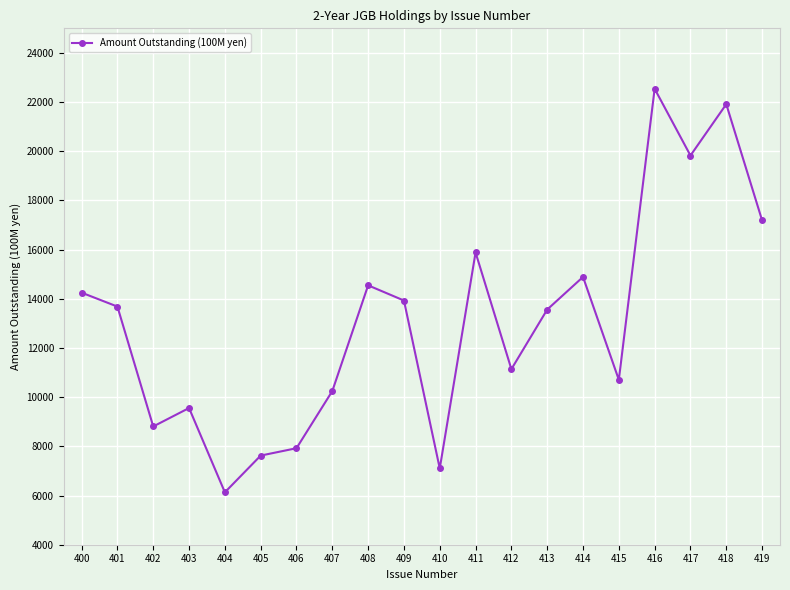

Approximately how many times larger is the value at 418 compared to 414?

1.5